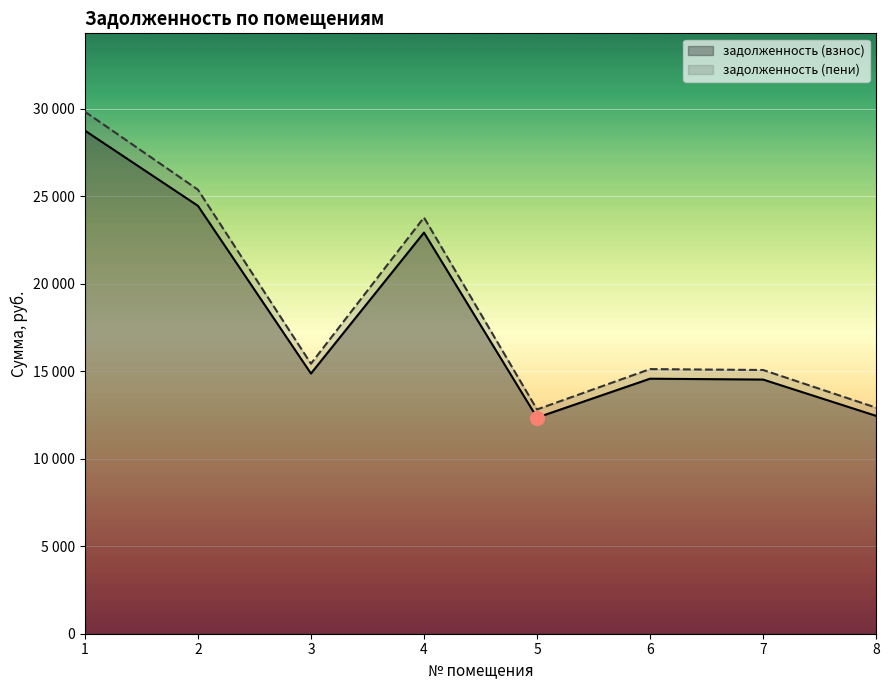

Which series has the largest range (max minus min)?

задолженность (пени)